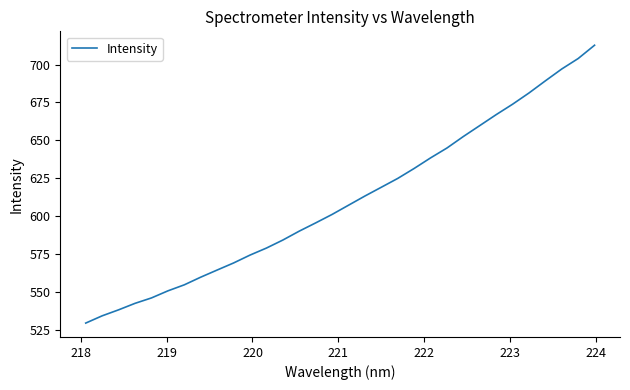

What is the greatest value displayed?

712.7